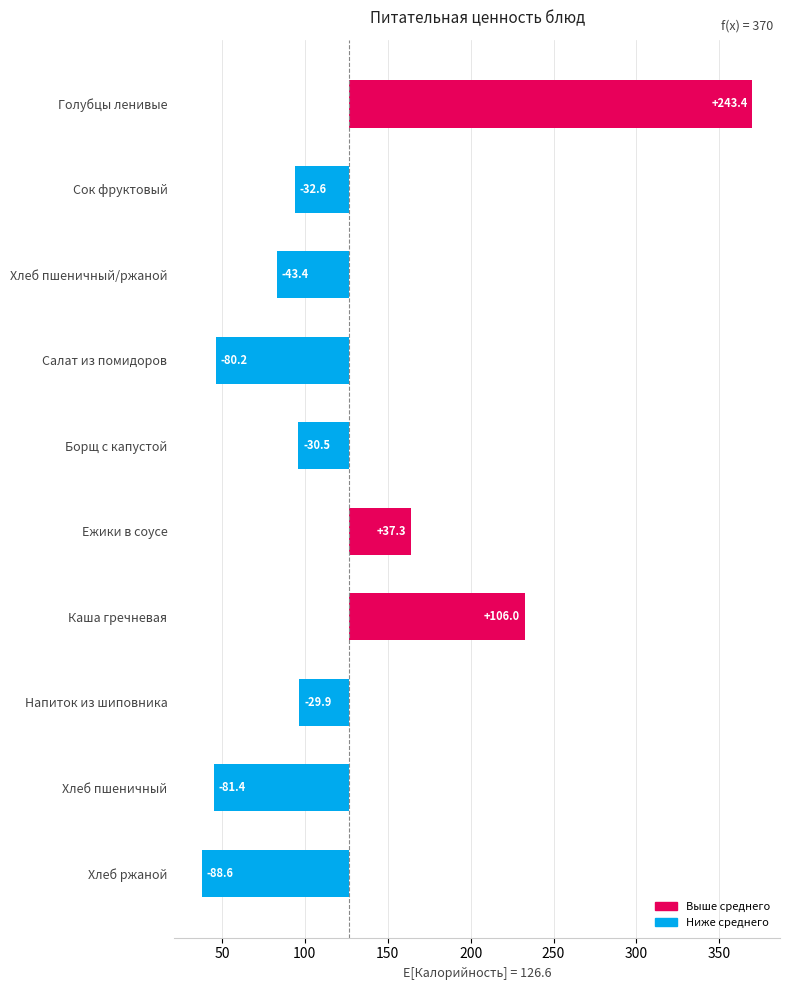

Read the value at Ежики в соусе.

37.3